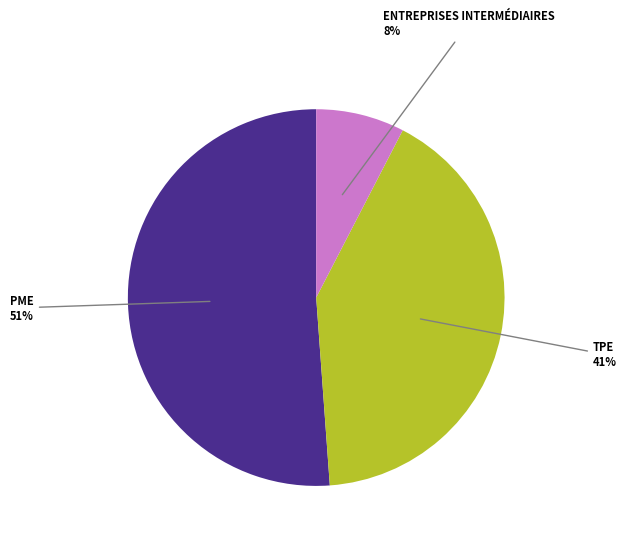

Does any single category account for the majority?

Yes